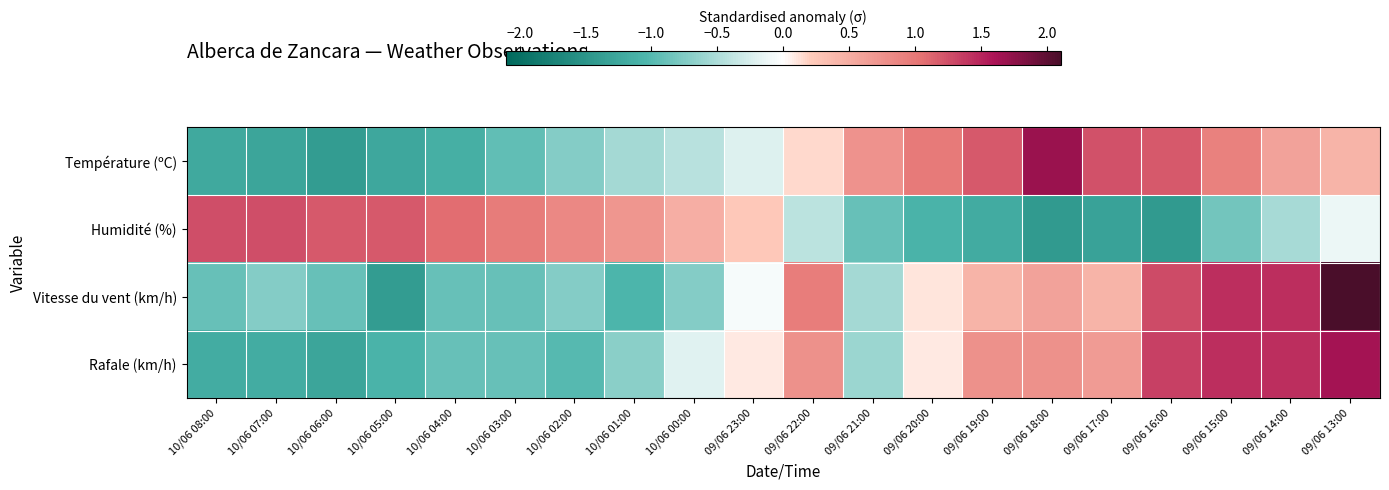

Reading left to right, what are all the values shown in this chart?

Température (ºC): 10/06 08:00=-1.2	10/06 07:00=-1.3	10/06 06:00=-1.4	10/06 05:00=-1.3	10/06 04:00=-1.1	10/06 03:00=-0.9	10/06 02:00=-0.7	10/06 01:00=-0.5	10/06 00:00=-0.4	09/06 23:00=-0.2	09/06 22:00=0.2	09/06 21:00=0.8	09/06 20:00=1.0	09/06 19:00=1.2	09/06 18:00=1.7	09/06 17:00=1.2	09/06 16:00=1.2	09/06 15:00=0.9	09/06 14:00=0.6	09/06 13:00=0.4
Humidité (%): 10/06 08:00=1.3	10/06 07:00=1.3	10/06 06:00=1.2	10/06 05:00=1.2	10/06 04:00=1.1	10/06 03:00=1.0	10/06 02:00=0.8	10/06 01:00=0.7	10/06 00:00=0.5	09/06 23:00=0.2	09/06 22:00=-0.4	09/06 21:00=-0.9	09/06 20:00=-1.1	09/06 19:00=-1.2	09/06 18:00=-1.4	09/06 17:00=-1.3	09/06 16:00=-1.4	09/06 15:00=-0.8	09/06 14:00=-0.5	09/06 13:00=-0.1
Vitesse du vent (km/h): 10/06 08:00=-0.9	10/06 07:00=-0.7	10/06 06:00=-0.9	10/06 05:00=-1.4	10/06 04:00=-0.9	10/06 03:00=-0.9	10/06 02:00=-0.7	10/06 01:00=-1.1	10/06 00:00=-0.7	09/06 23:00=-0.1	09/06 22:00=0.9	09/06 21:00=-0.6	09/06 20:00=0.1	09/06 19:00=0.4	09/06 18:00=0.6	09/06 17:00=0.4	09/06 16:00=1.3	09/06 15:00=1.4	09/06 14:00=1.4	09/06 13:00=2.1
Rafale (km/h): 10/06 08:00=-1.2	10/06 07:00=-1.2	10/06 06:00=-1.3	10/06 05:00=-1.1	10/06 04:00=-0.9	10/06 03:00=-0.9	10/06 02:00=-1.0	10/06 01:00=-0.7	10/06 00:00=-0.2	09/06 23:00=0.1	09/06 22:00=0.8	09/06 21:00=-0.6	09/06 20:00=0.1	09/06 19:00=0.8	09/06 18:00=0.8	09/06 17:00=0.7	09/06 16:00=1.3	09/06 15:00=1.4	09/06 14:00=1.4	09/06 13:00=1.6